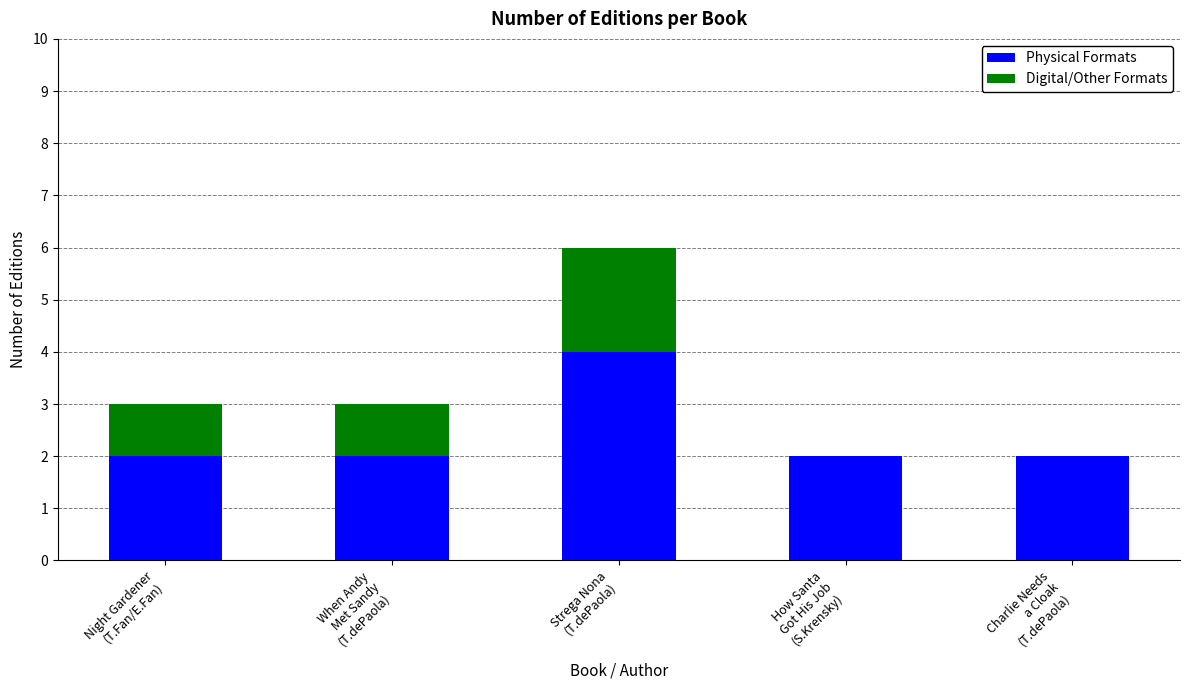

What is the maximum value for Physical Formats?

4